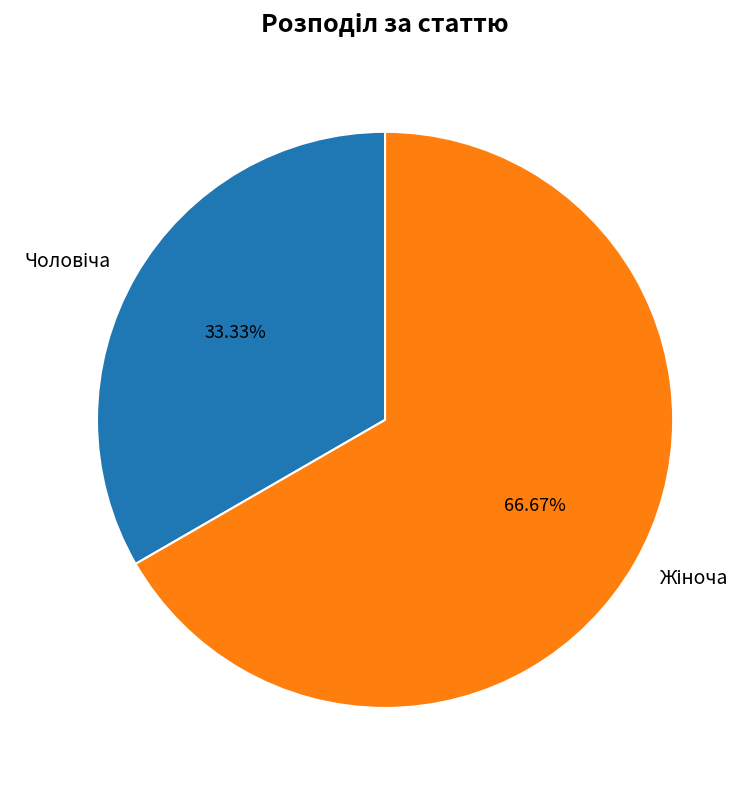

Is there a majority slice in this chart?

Yes